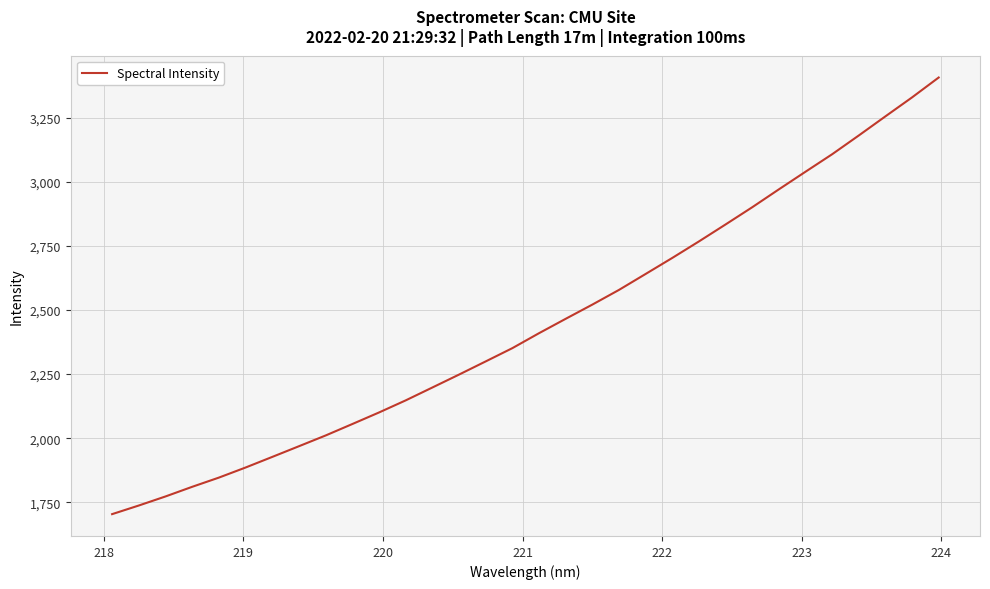

What is the greatest value displayed?

3406.8